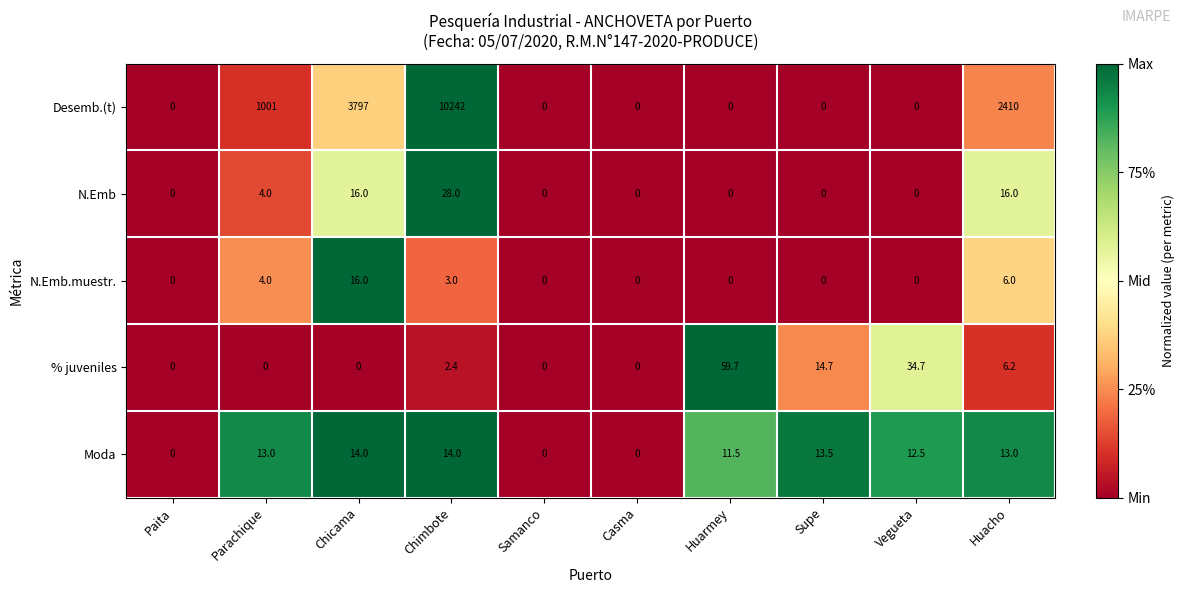

The value of % juveniles at Parachique is -28.0. True or false?

False